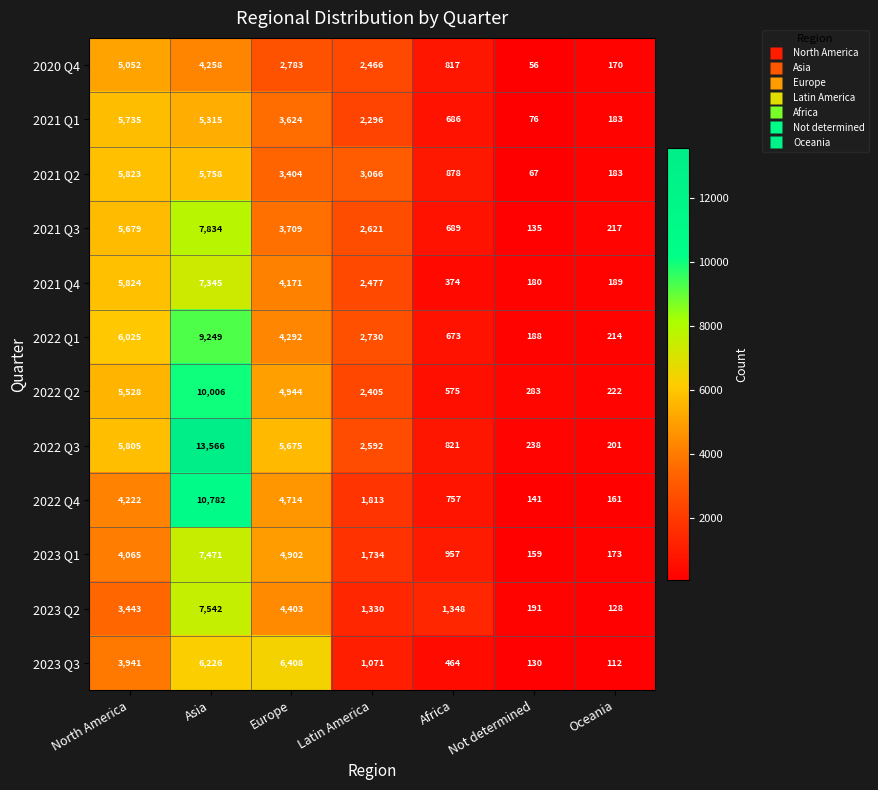

Is it true that 2020 Q4 equals 2783 at Europe?

True